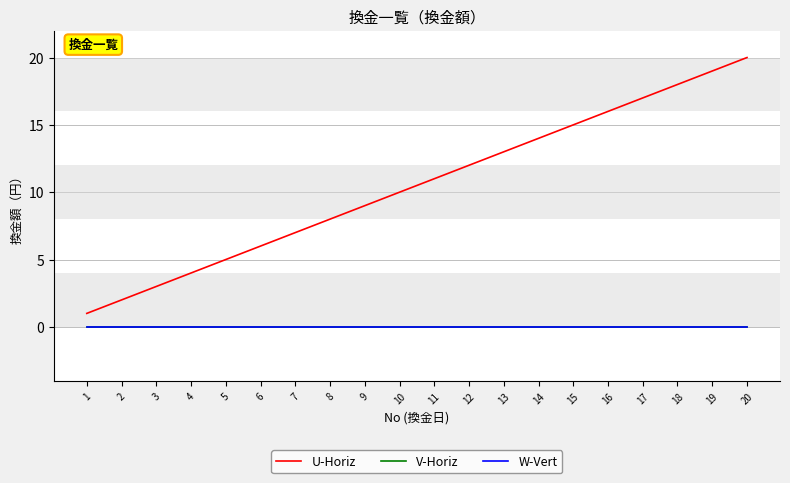

Does the chart have visible grid lines?

Yes